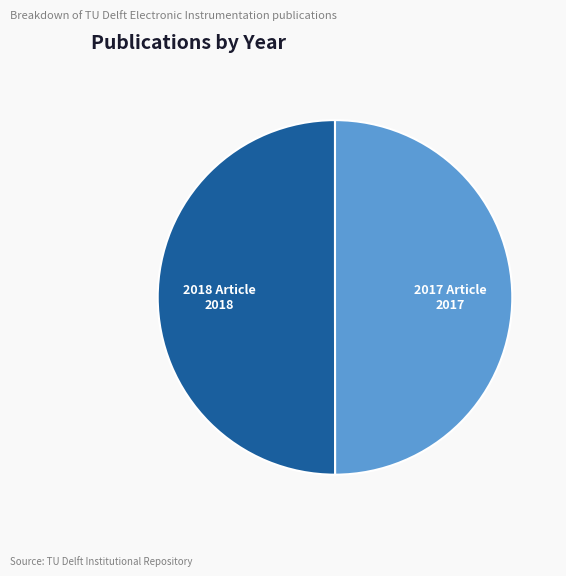

Count the number of slices in the pie.

2